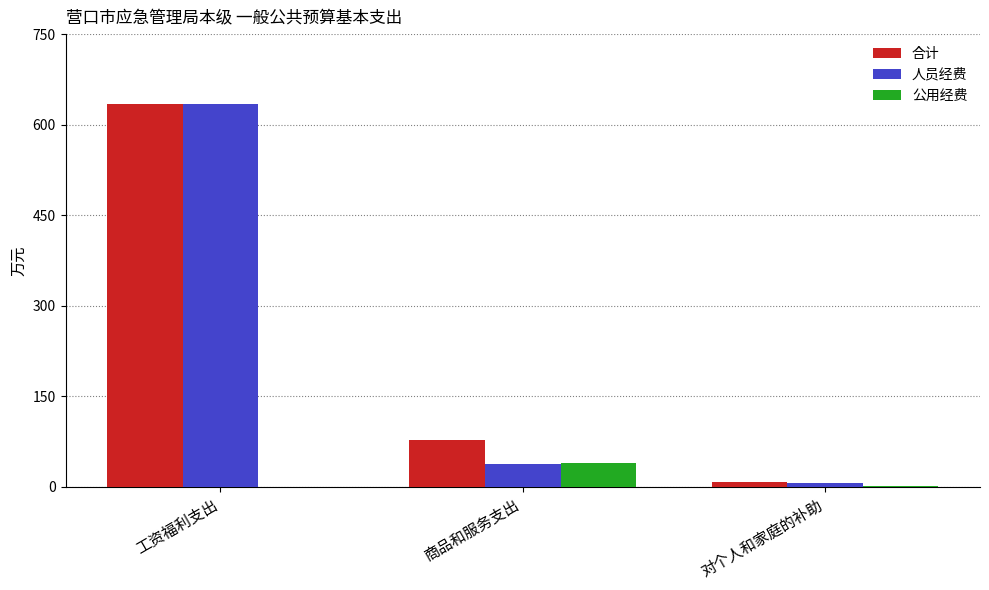

How many groups of bars are there?

3